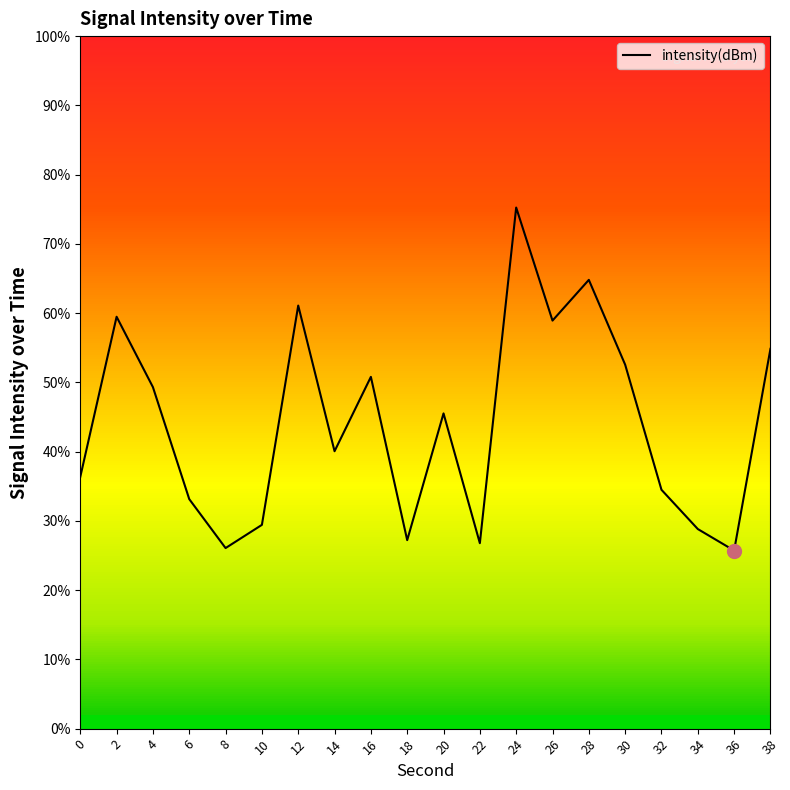

Which has a higher value, 36 or 18?

18